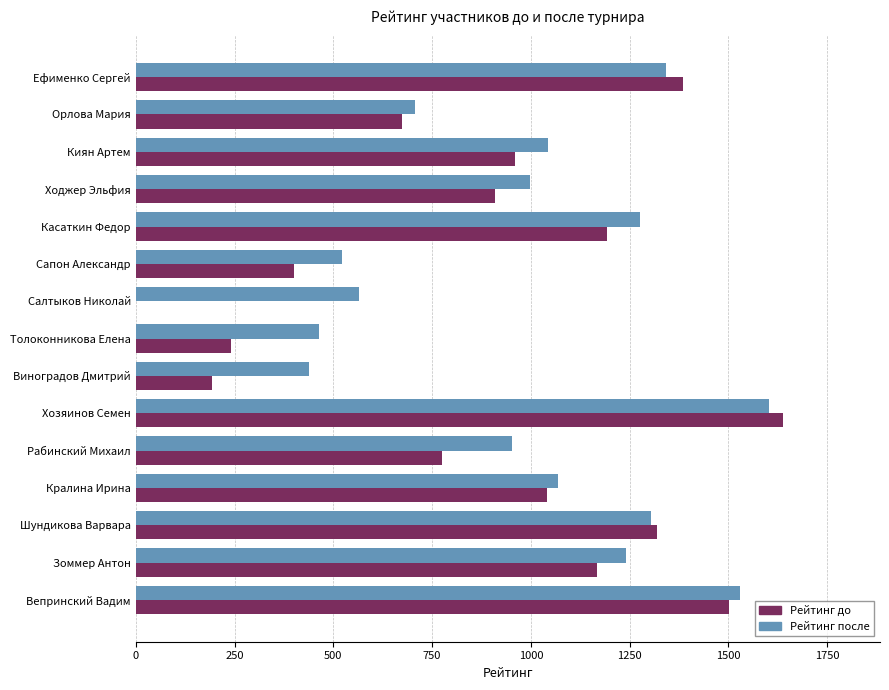

How many values in Рейтинг до are above zero?

14